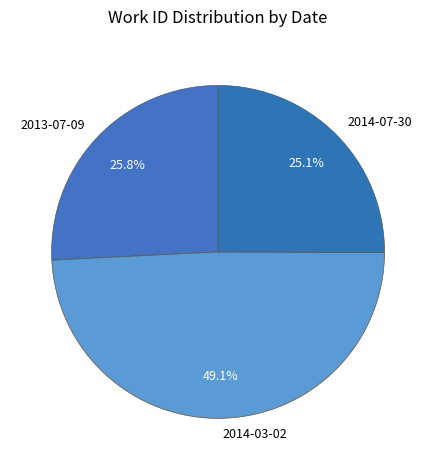

Which slice is the largest?

2014-03-02